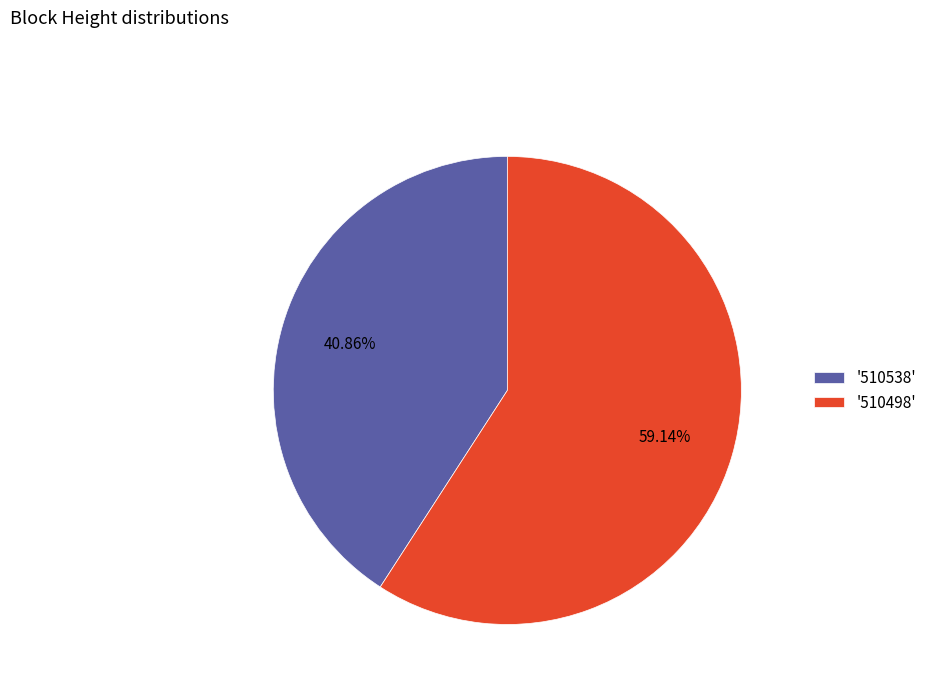

Between '510538' and '510498', which is larger?

'510498'